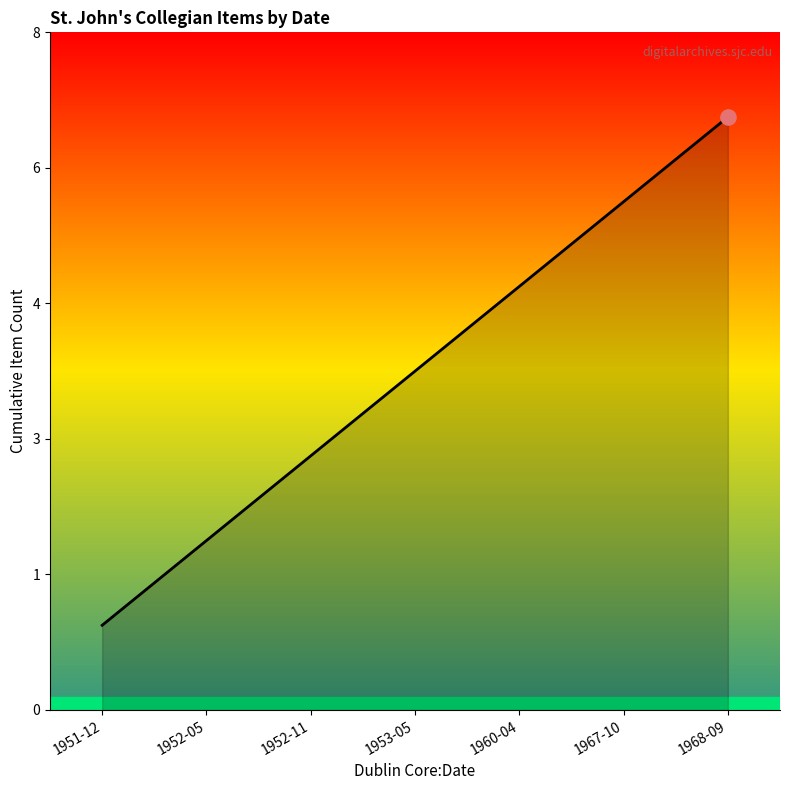

Which has a higher value, 1951-12 or 1960-04?

1960-04